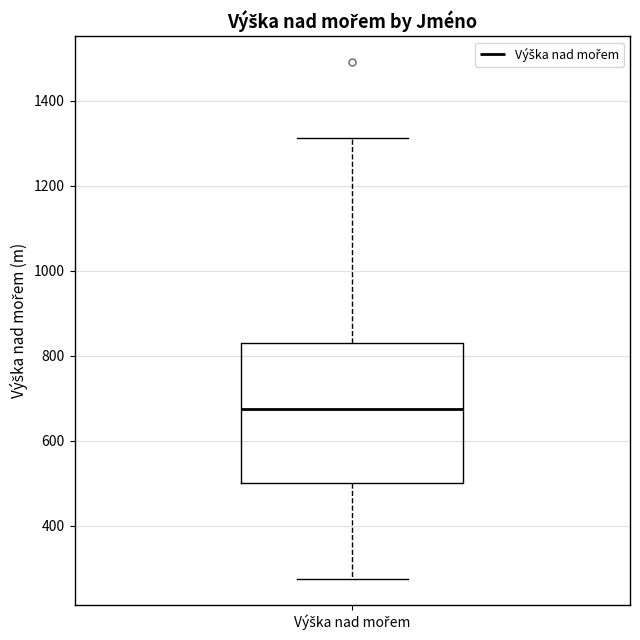

Transcribe this box plot: give where the median line is, the range the box spans, and where the two whiskers end, as read against the y-axis. The values are not printed on the chart, so give them approximately, as read against the axis.

median 680, box 500 to 820, whiskers 280 to 1320